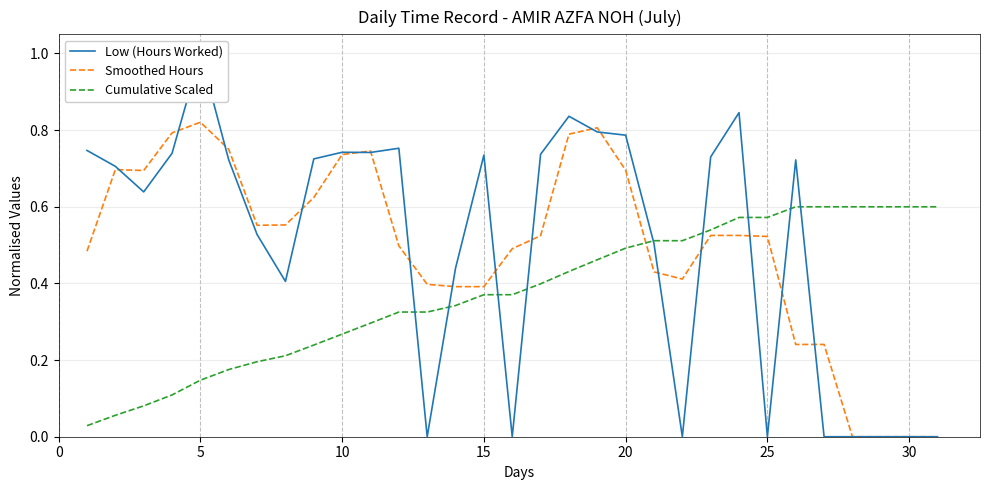

After their last crossing, which series has the higher values: Cumulative Scaled or Smoothed Hours?

Cumulative Scaled